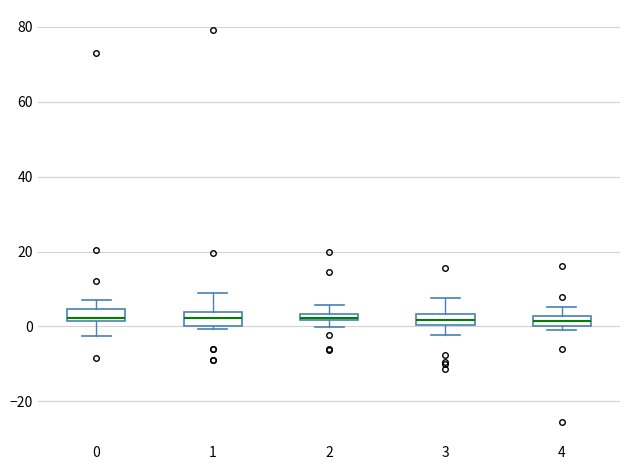

Where is the upper edge of the box at x = 4 on the y-axis? The values are not printed on the chart, so give them approximately, as read against the axis.

2